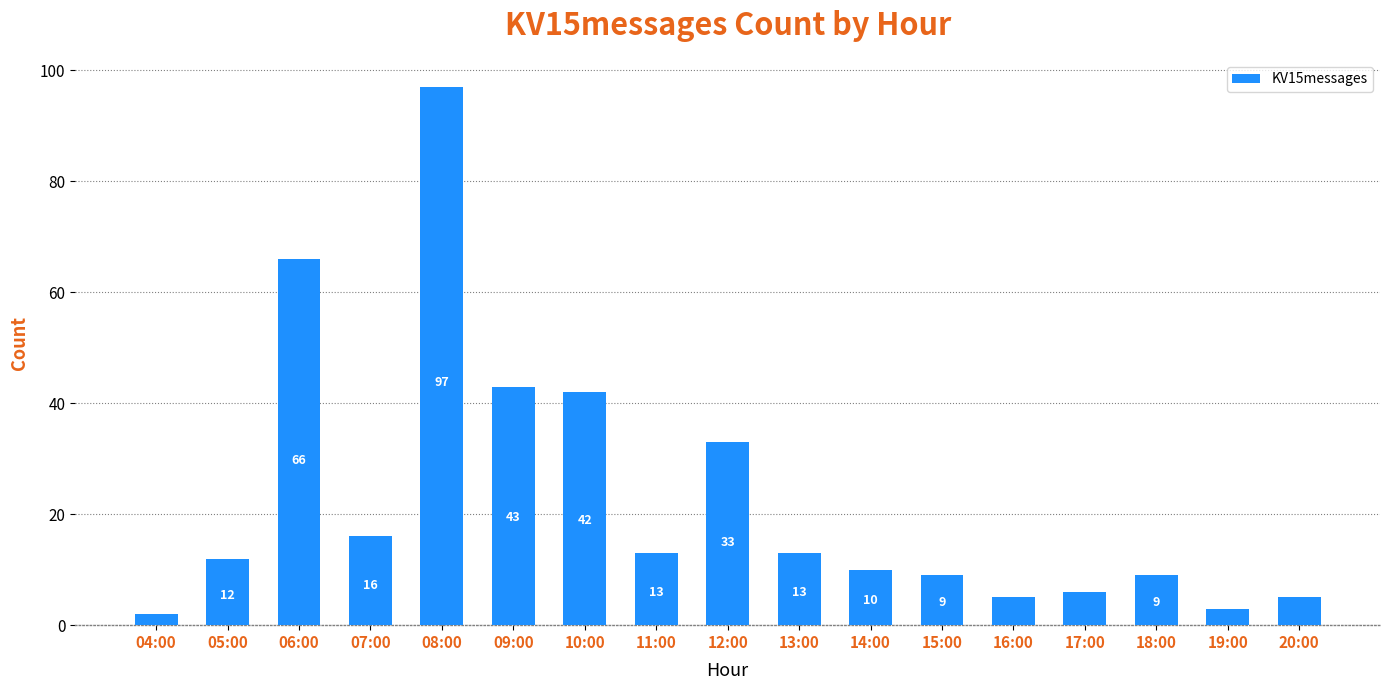

How many series are shown in this chart?

1